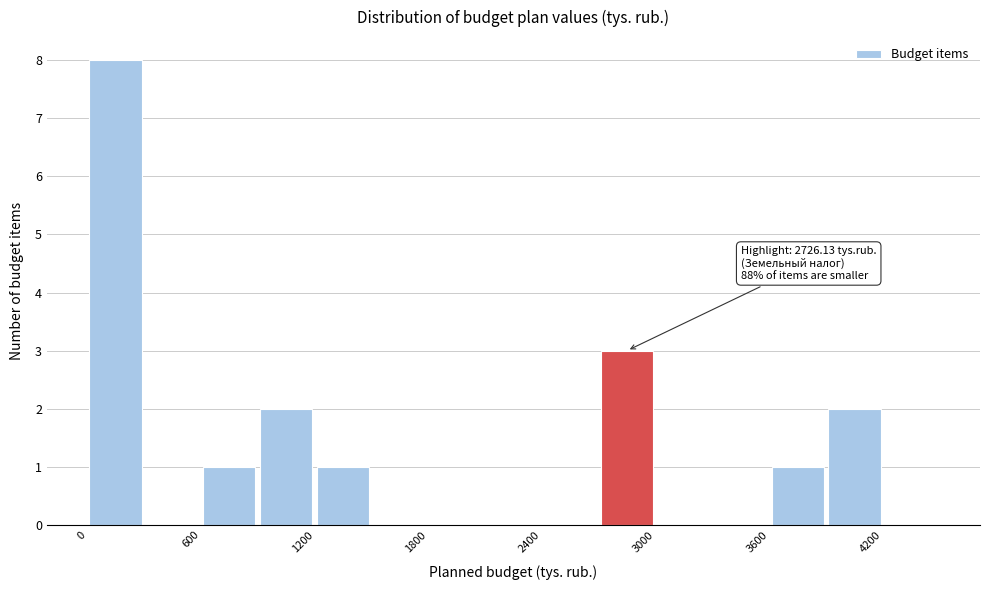

Read against the x-axis, roughly where is the centre of the tallest bar?

200